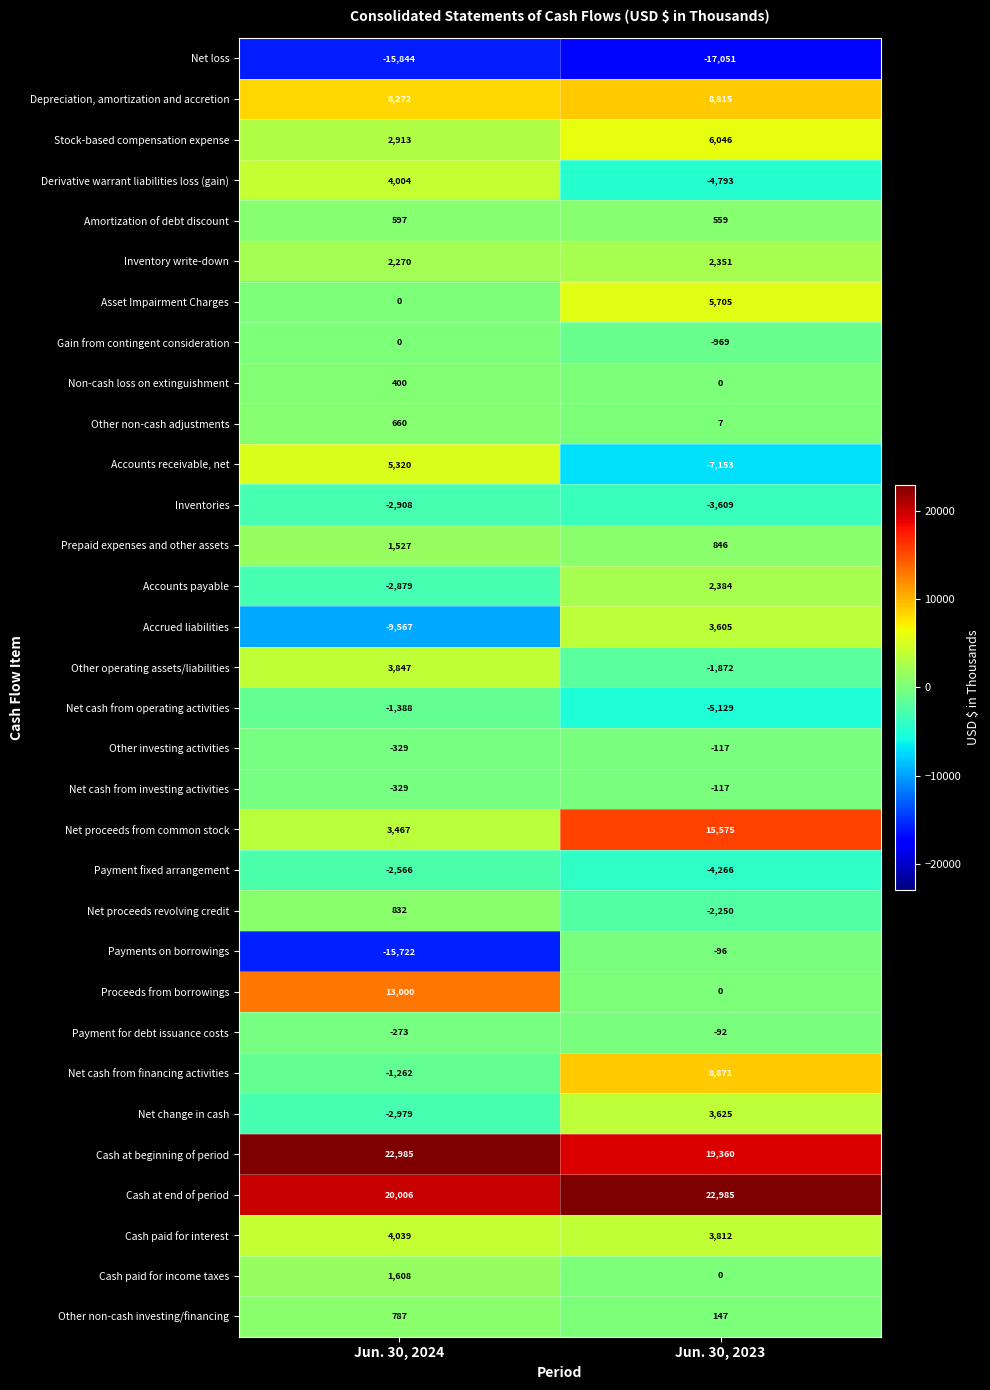

List the labels in order of Net proceeds revolving credit value, largest first.

Jun. 30, 2024, Jun. 30, 2023